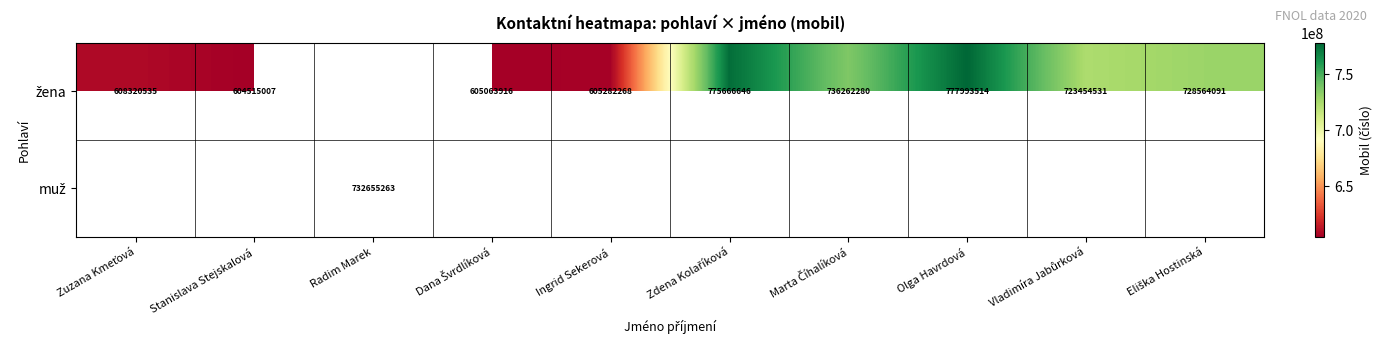

What is the difference between the maximum and minimum values in the žena series?

173478507.0